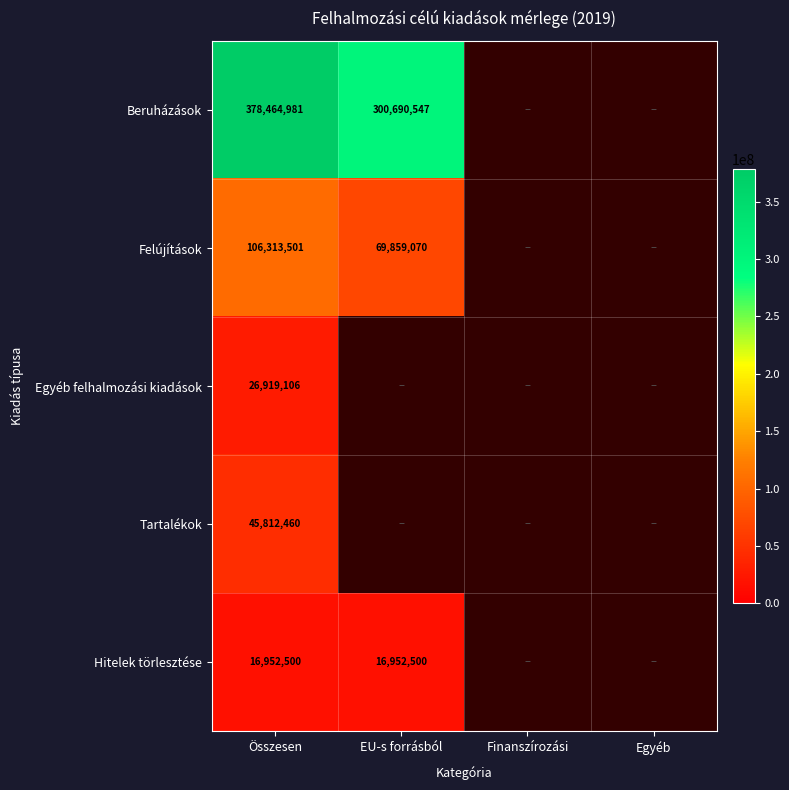

Count the number of data series in this chart.

5